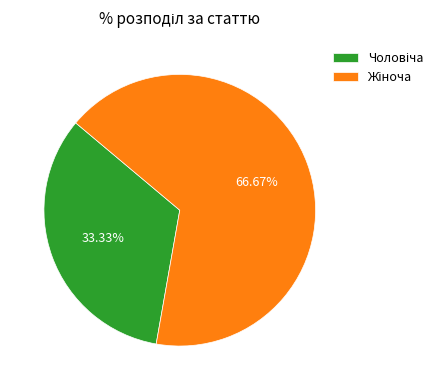

Count the number of slices in the pie.

2